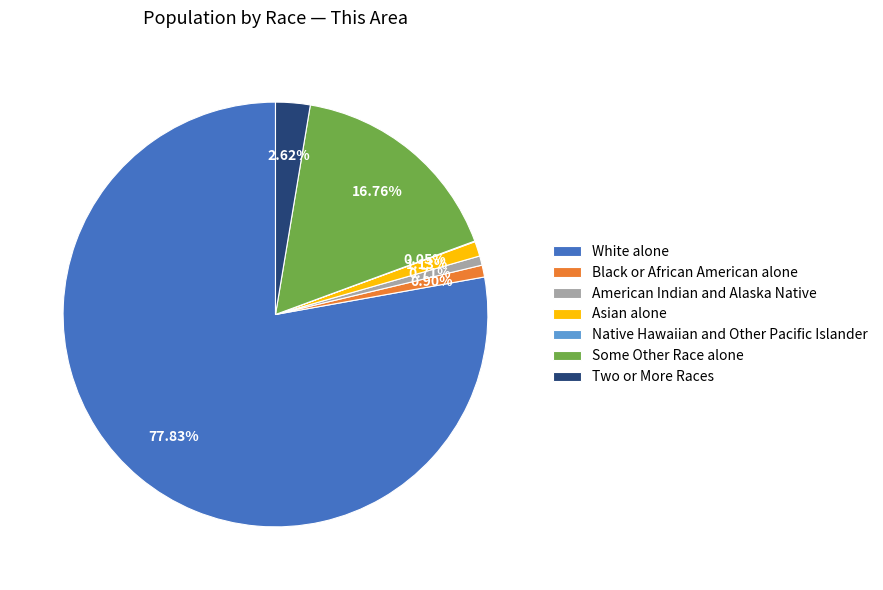

Which has a higher value, American Indian and Alaska Native or Some Other Race alone?

Some Other Race alone